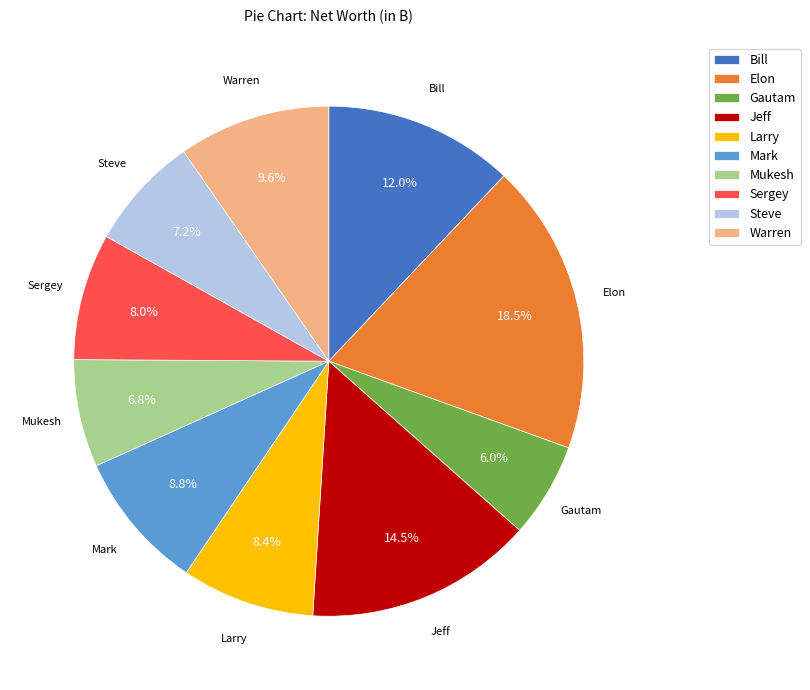

How many slices are in this pie chart?

10